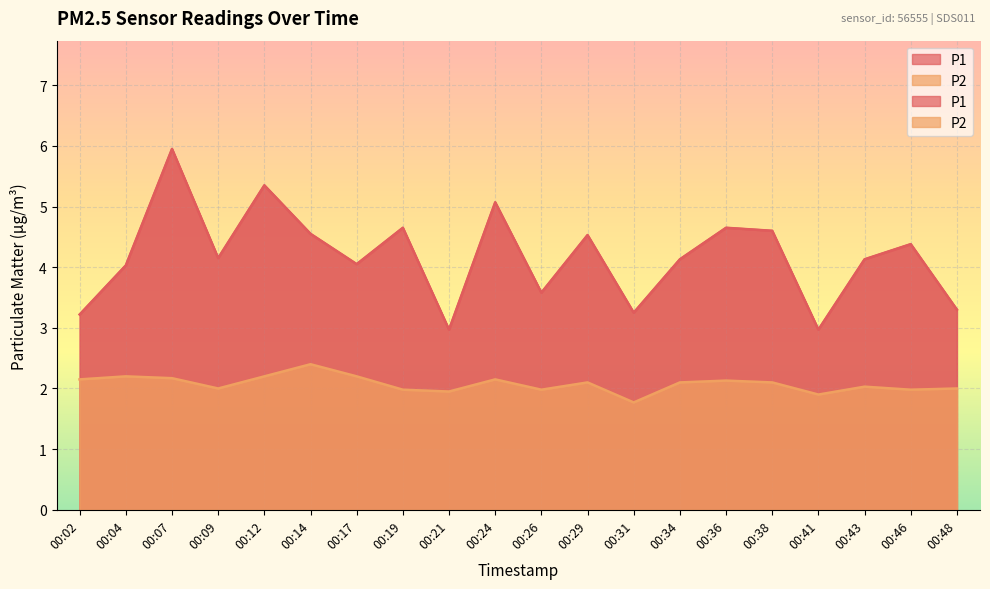

At which category is the sum across all series the highest?

00:07